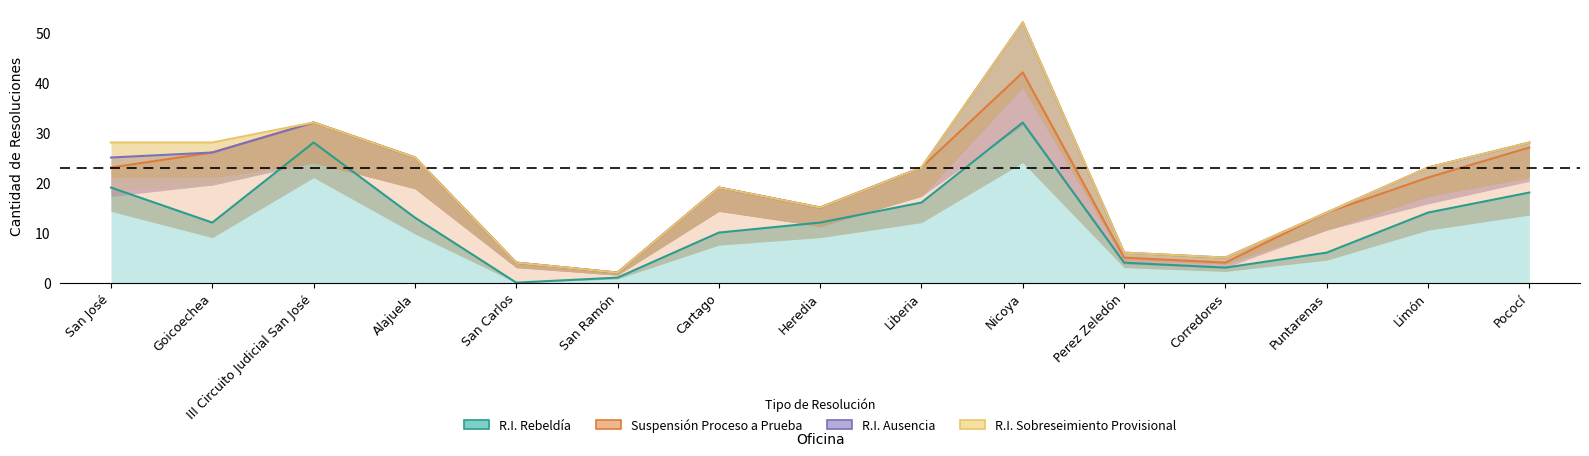

How many lines are shown in the chart?

4